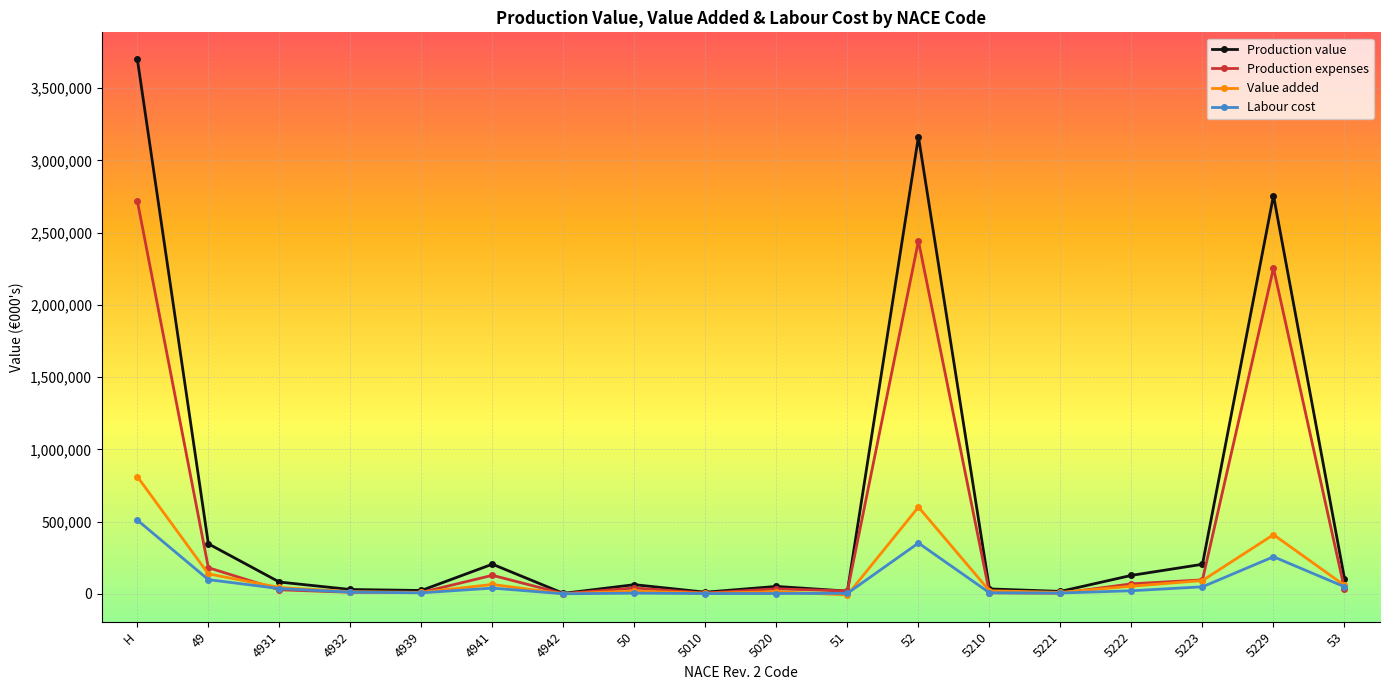

The Labour cost series shows 5534 at 50. True or false?

True